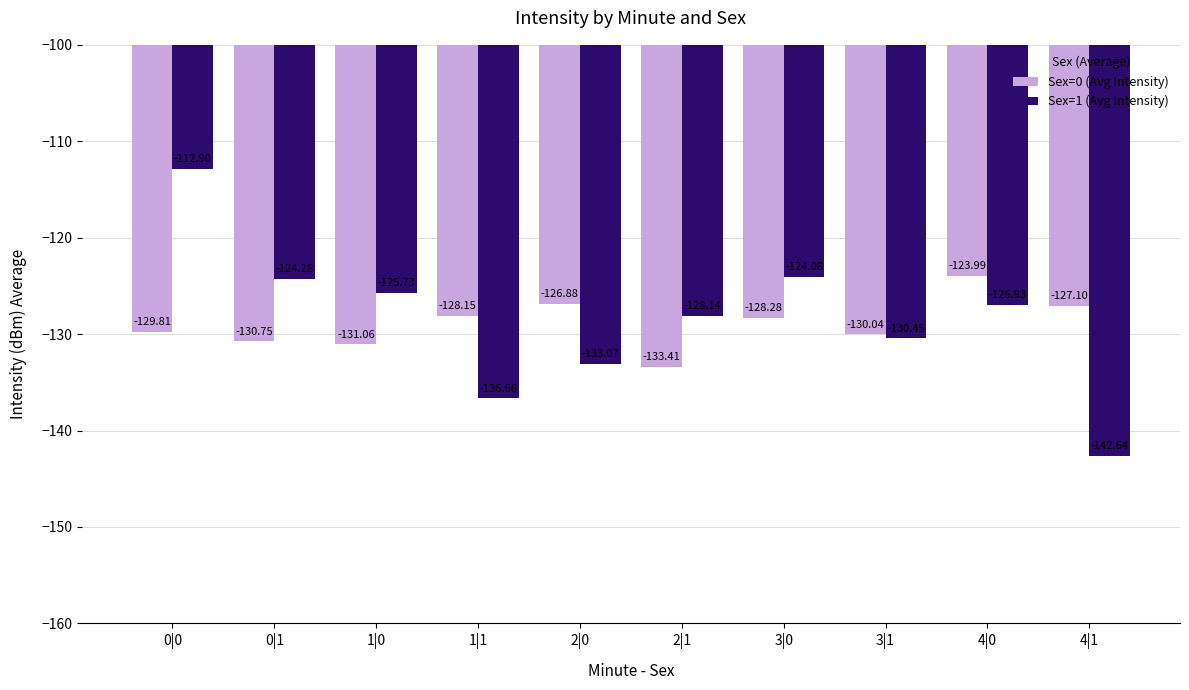

The Sex=1 (Avg Intensity) series shows -53.5 at 1|0. True or false?

False